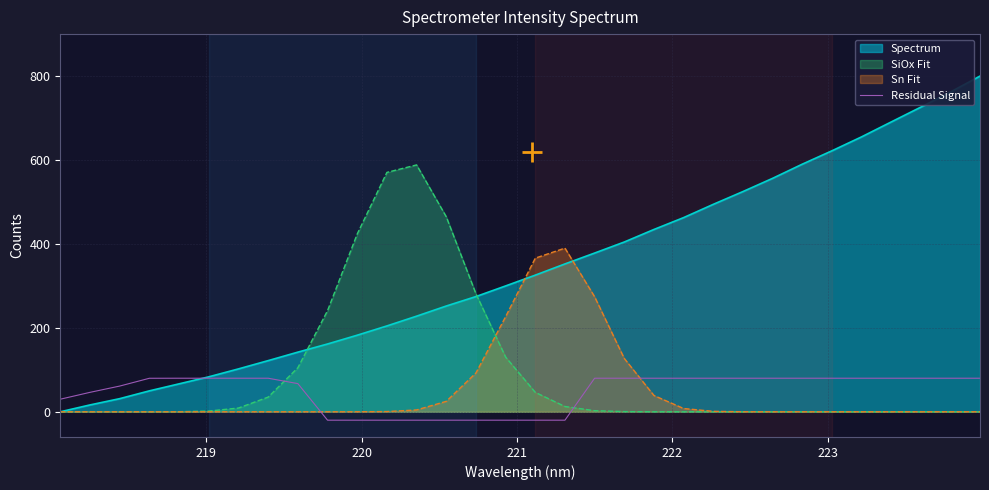

Which series has the widest spread of values?

Spectrum